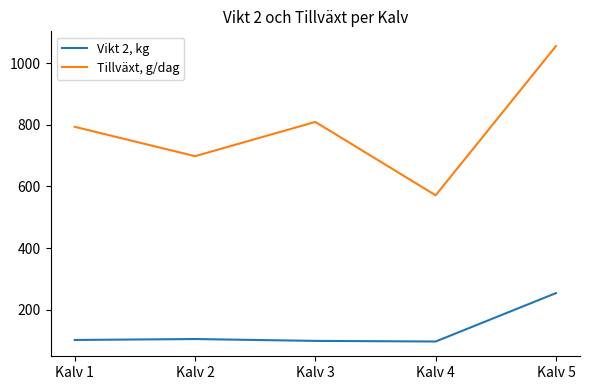

What is the total value across all series at Kalv 3?

908.5